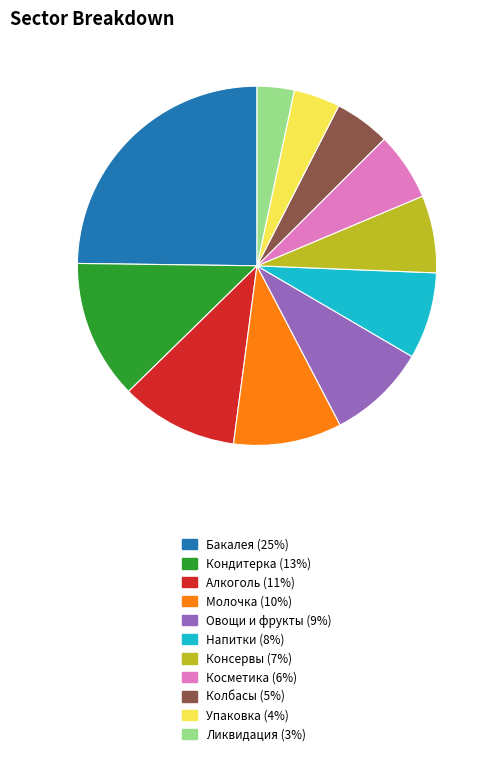

Is there any slice that represents more than half of the pie?

No